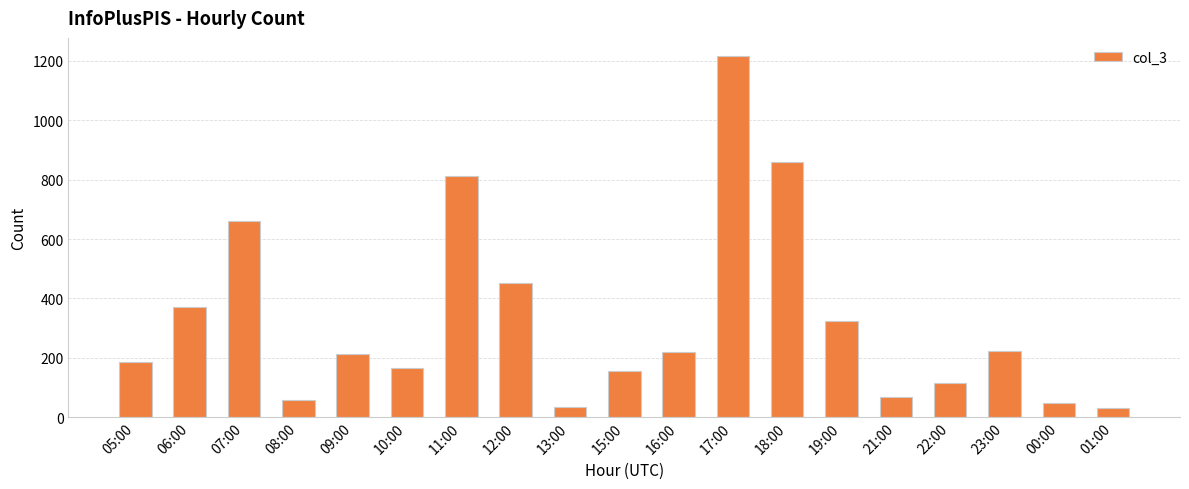

What is the greatest value displayed?

1217